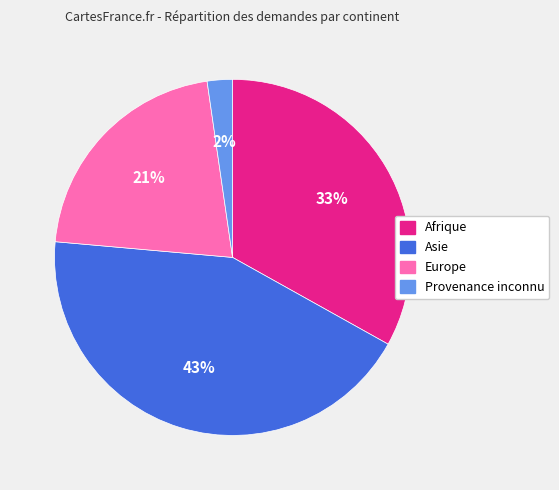

The Europe slice represents 7% of the pie. True or false?

False